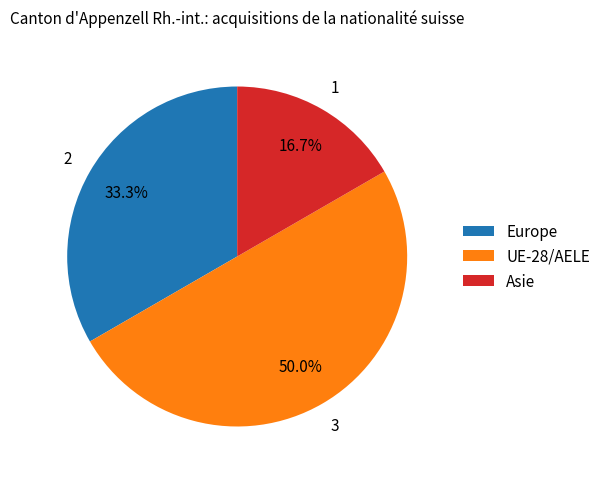

Do UE-28/AELE and Asie together represent more than half of the pie?

Yes